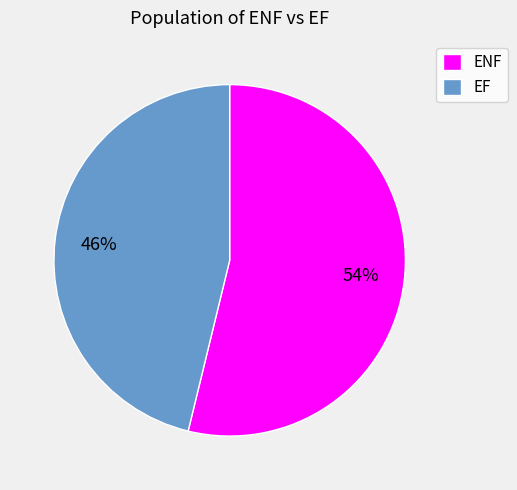

The ENF slice represents 64% of the pie. True or false?

False